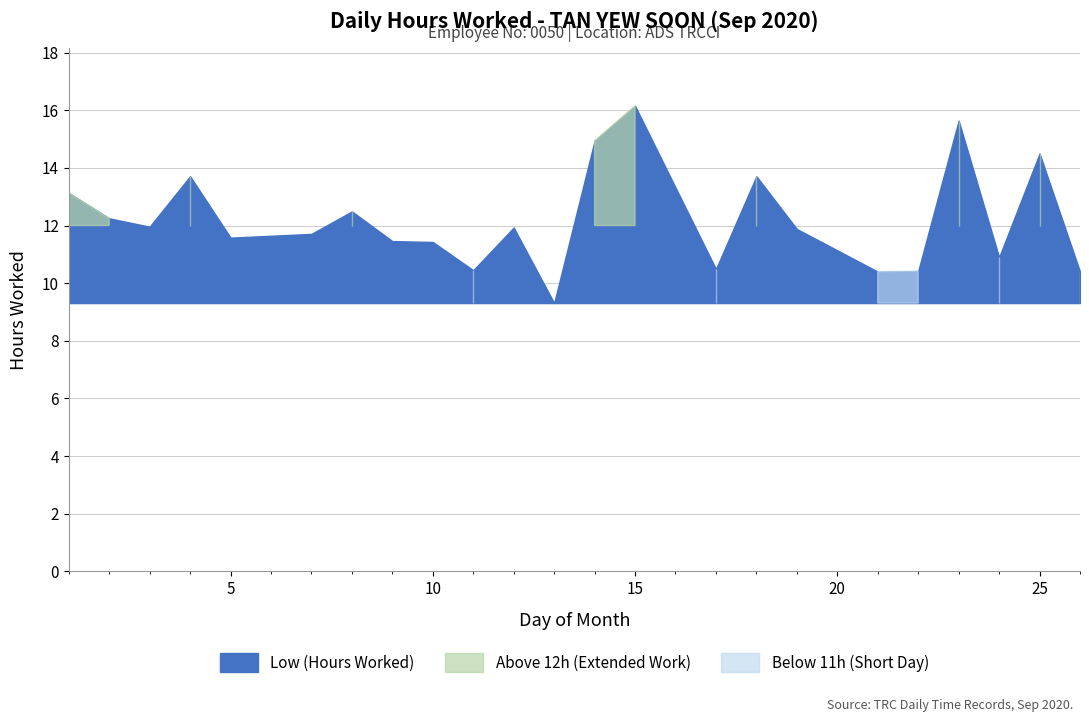

At which category does the chart reach its minimum across all series?

13